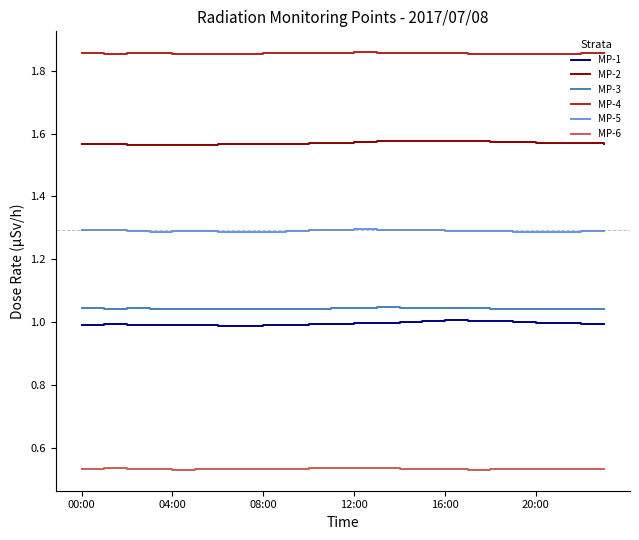

Which series has the largest range (max minus min)?

MP-1